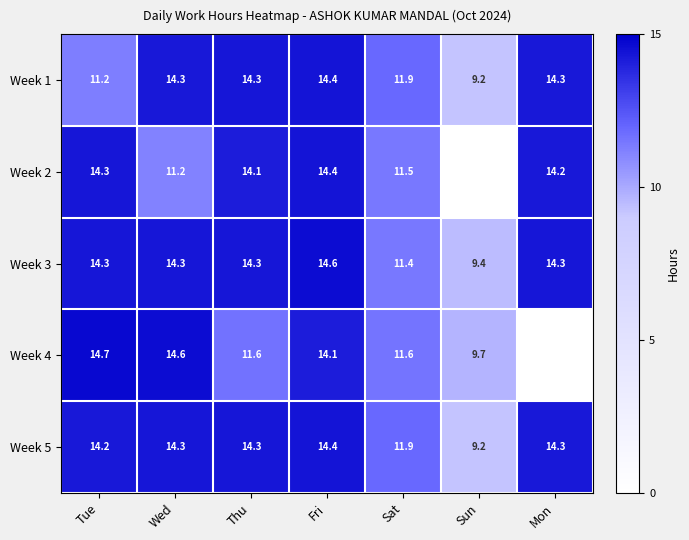

Between Wed and Sat, which series saw the biggest shift?

Week 4